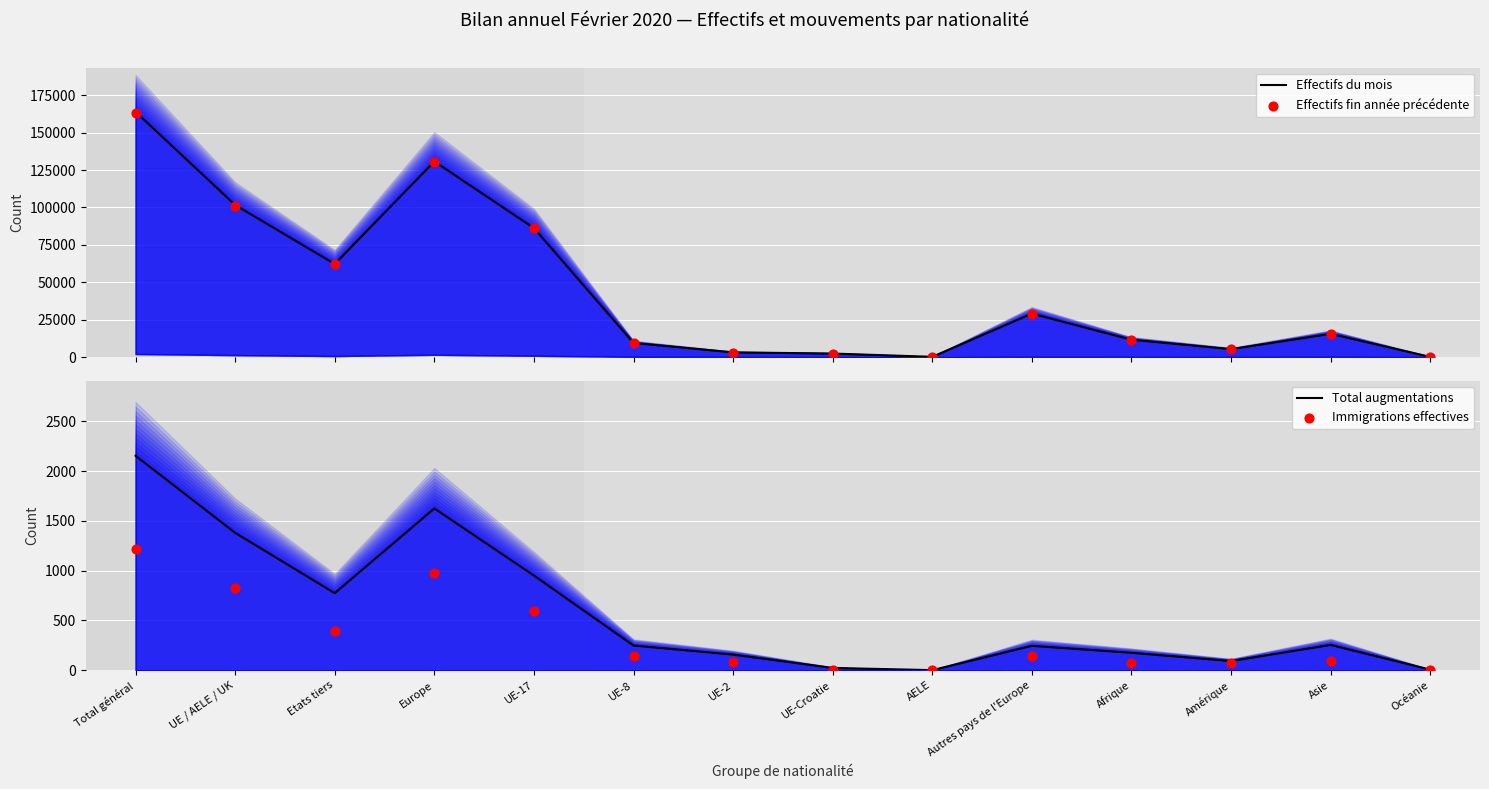

Is the value of Effectifs du mois at Asie greater than the value of Immigrations effectives at UE-8?

Yes